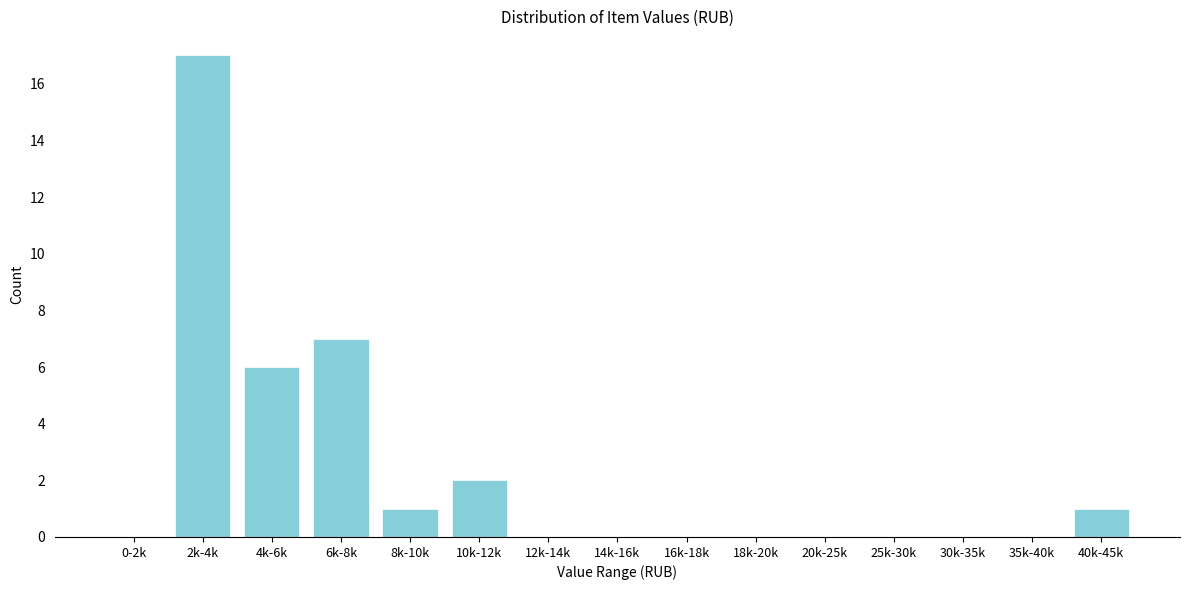

Reading left to right, what are all the values shown in this chart?

0-2k=0	2k-4k=17	4k-6k=6	6k-8k=7	8k-10k=1	10k-12k=2	12k-14k=0	14k-16k=0	16k-18k=0	18k-20k=0	20k-25k=0	25k-30k=0	30k-35k=0	35k-40k=0	40k-45k=1